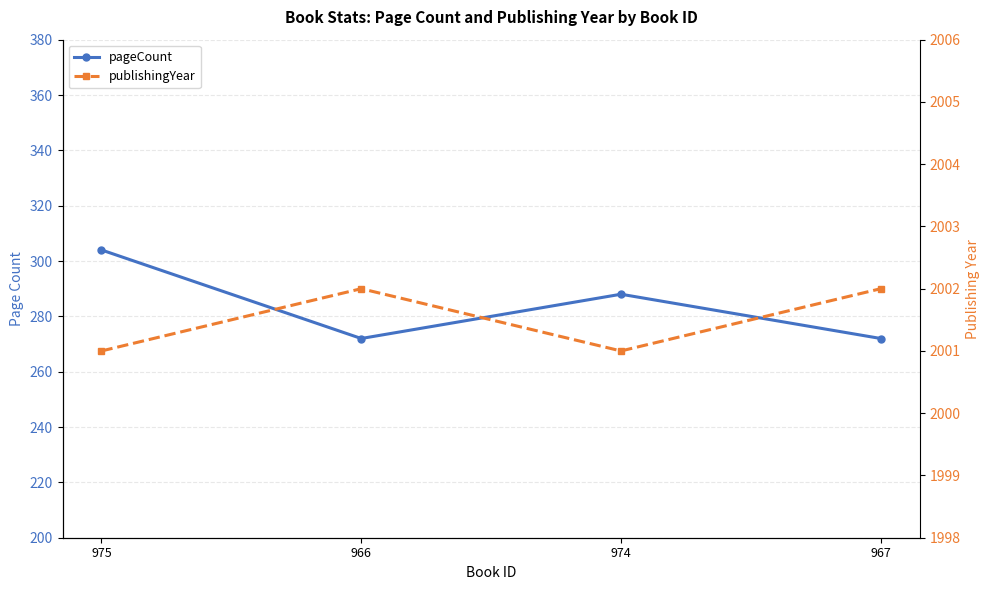

Is it true that publishingYear equals 2002 at 967?

True